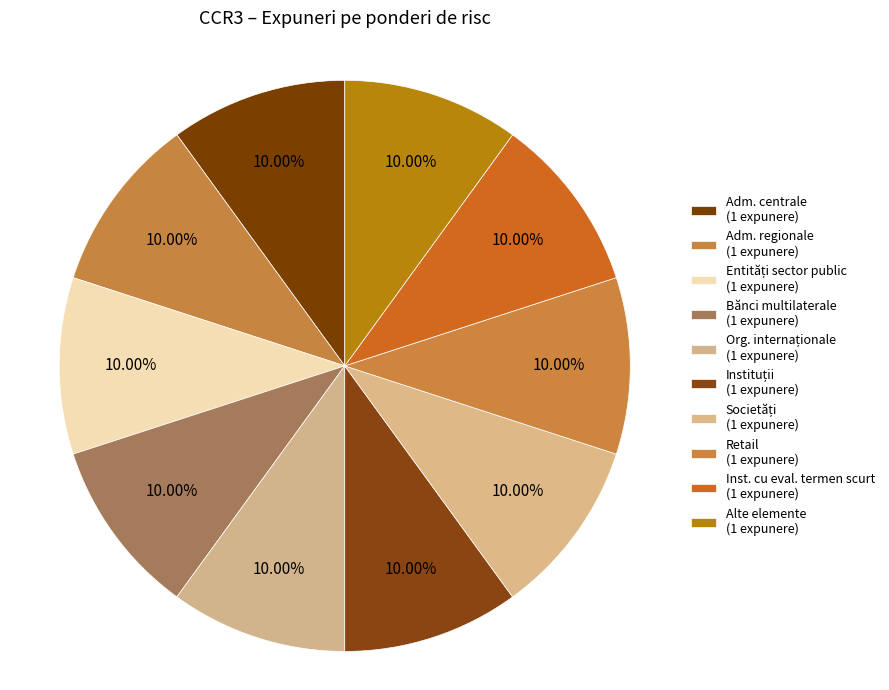

Which category has the smallest portion of the pie?

Administrații centrale sau bănci centrale